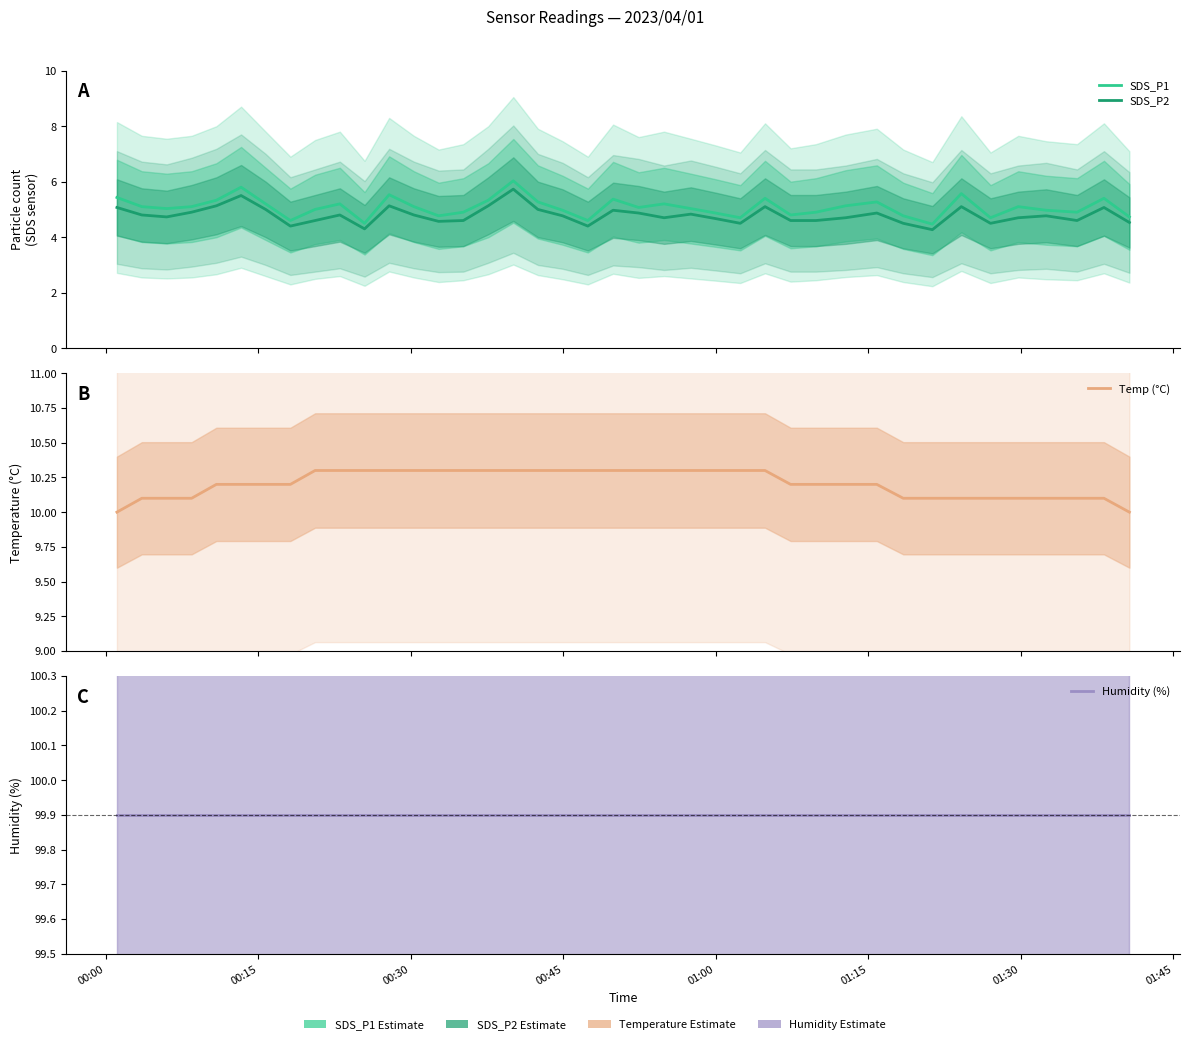

What is the sum of all Humidity (%) values?

3996.0